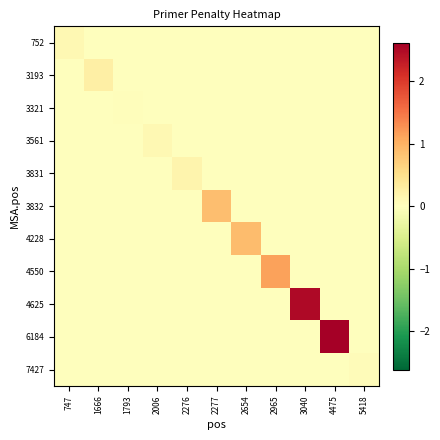

How many distinct data groups are displayed?

11